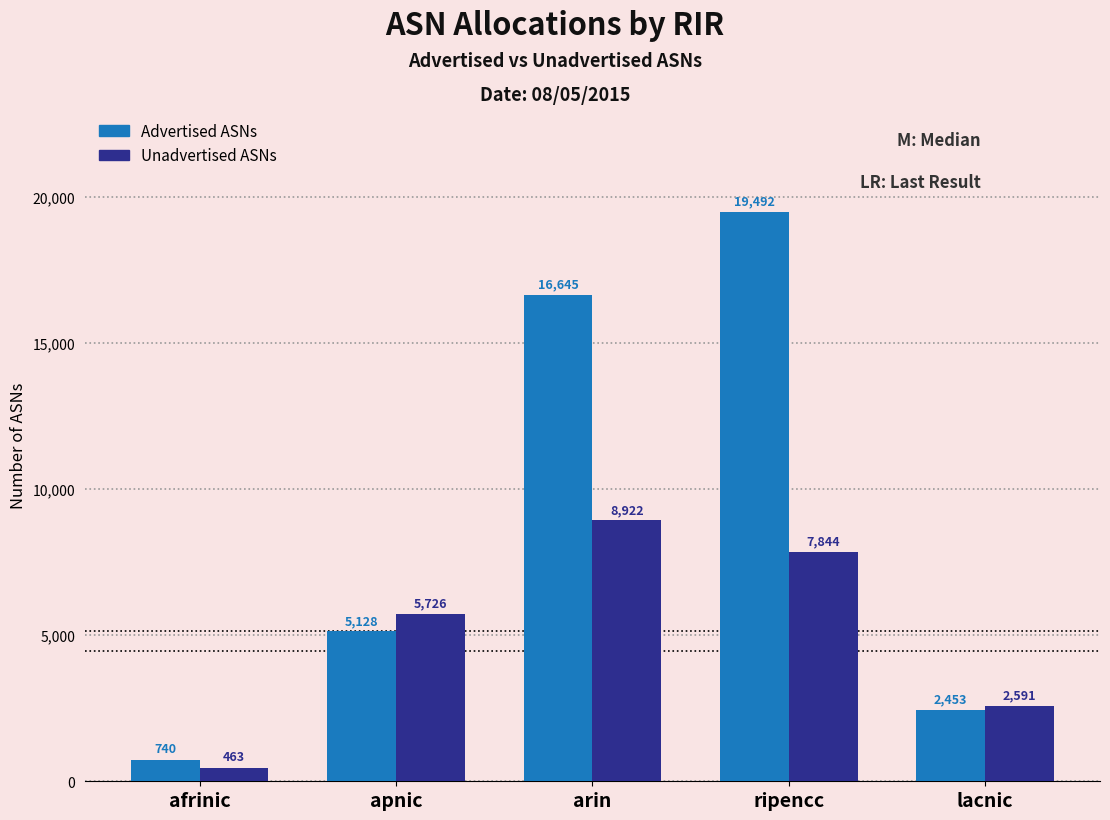

Reading right to left, list all the values displayed in this chart.

Advertised ASNs: 2453	19492	16645	5128	740
Unadvertised ASNs: 2591	7844	8922	5726	463